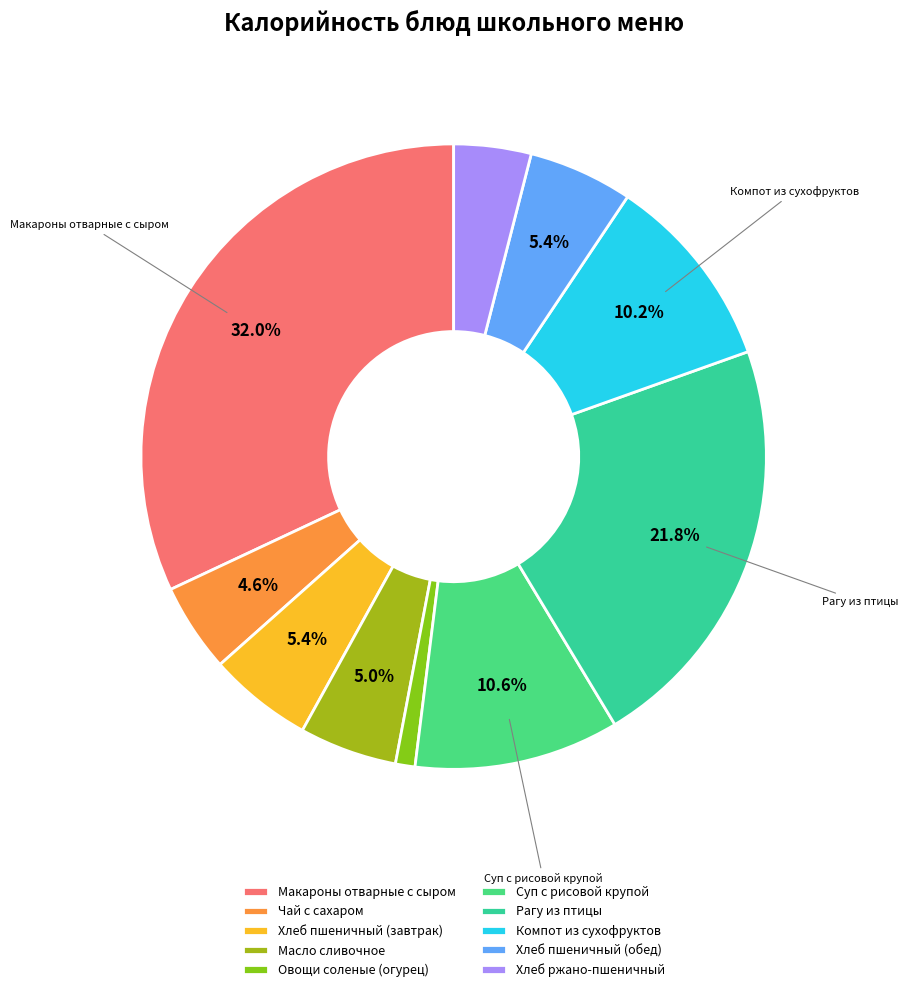

To the nearest percent, what is the combined percentage of Рагу из птицы and Суп с рисовой крупой?

32%